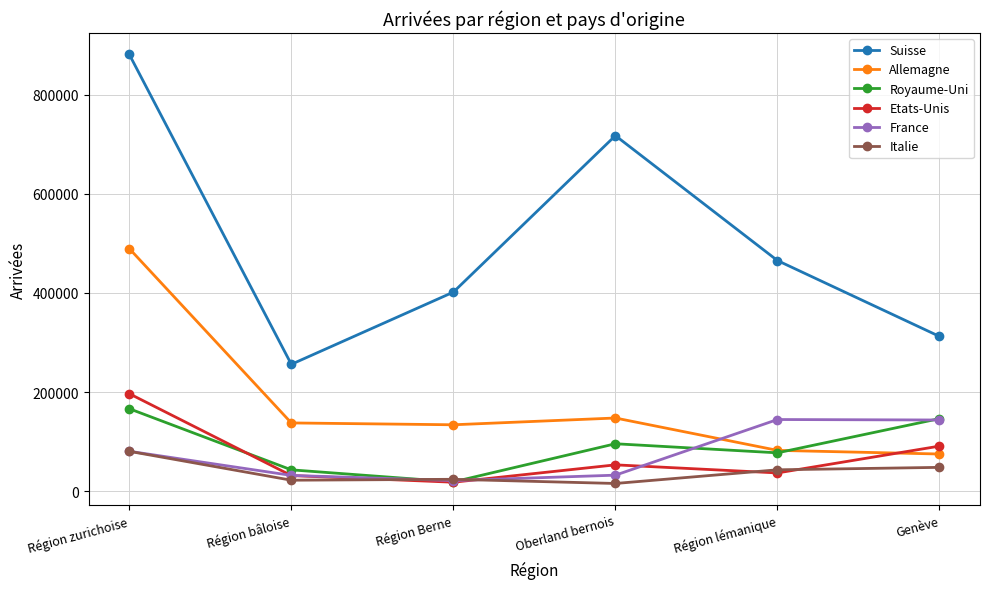

What is the difference between the Italie values at Région zurichoise and Région lémanique?

37250